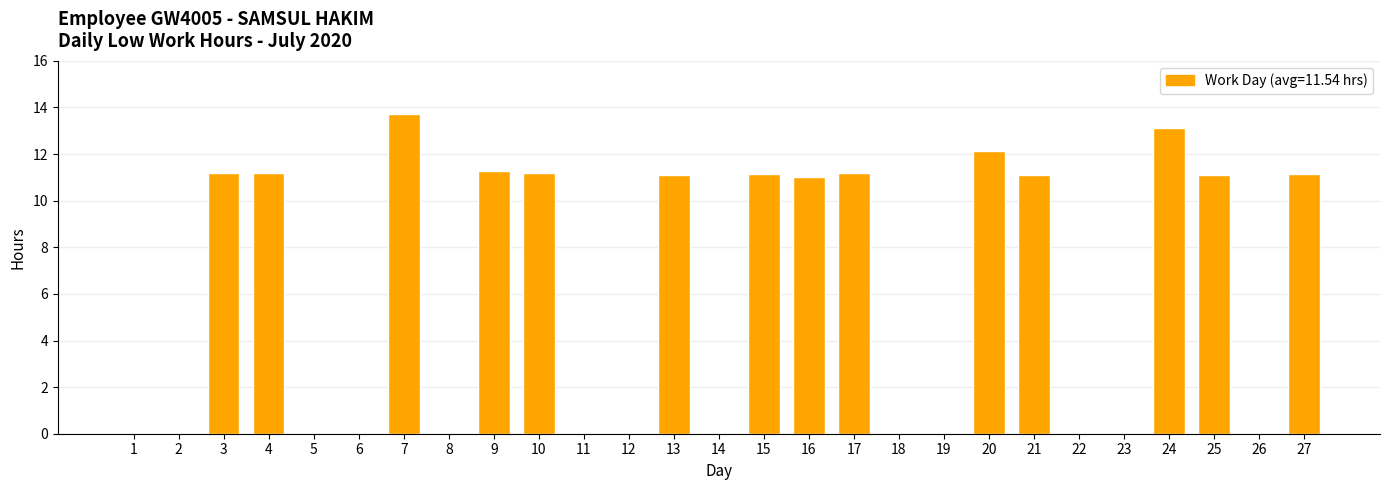

Is it true that the value at 21 is 11.1?

True